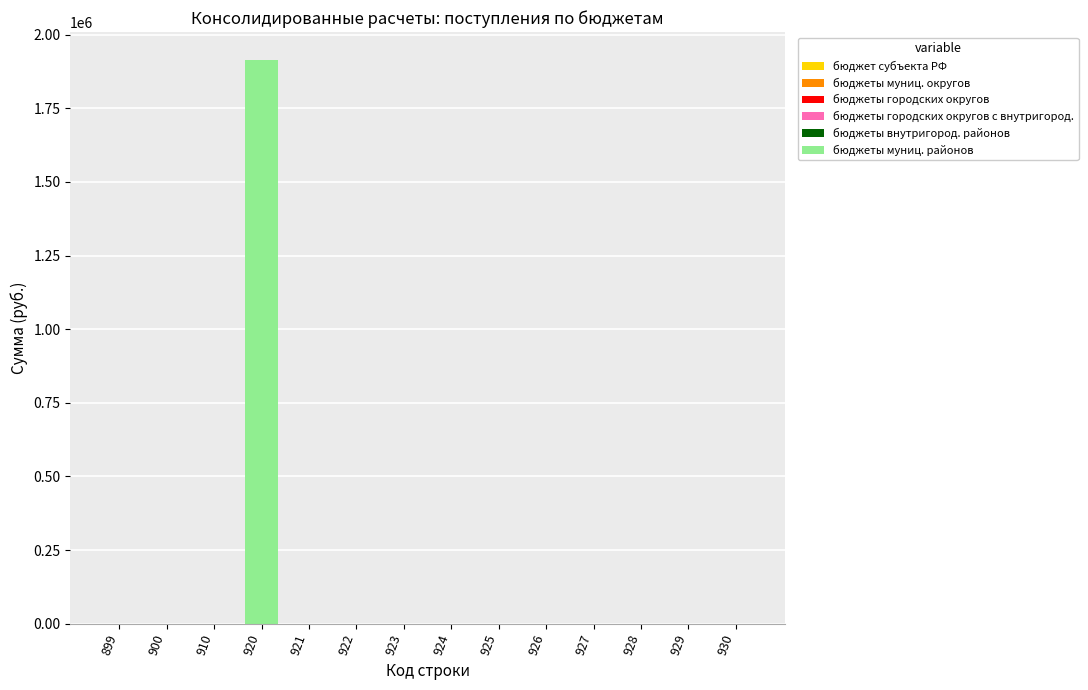

What is the sum of all values?

1913500